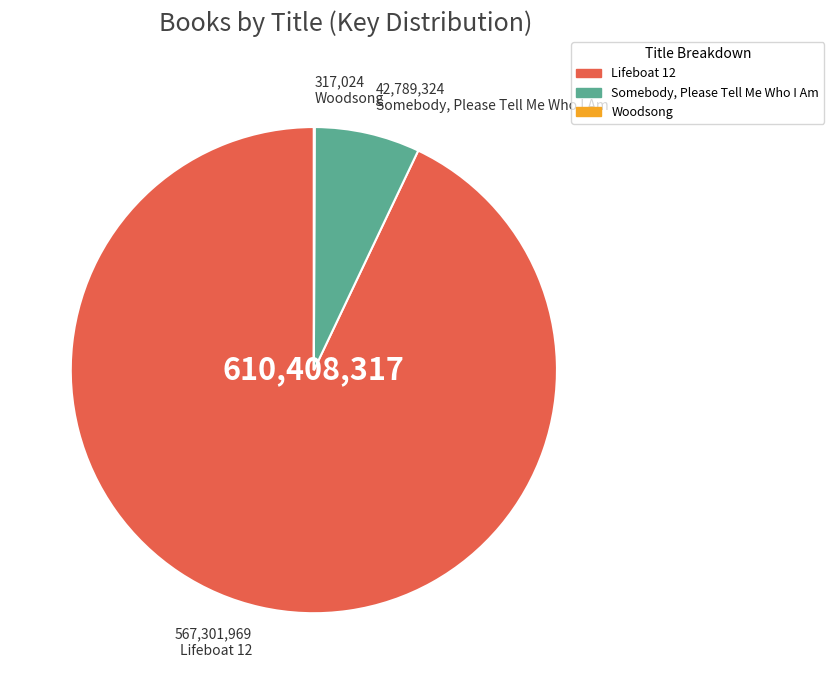

Which slice is the largest?

Lifeboat 12